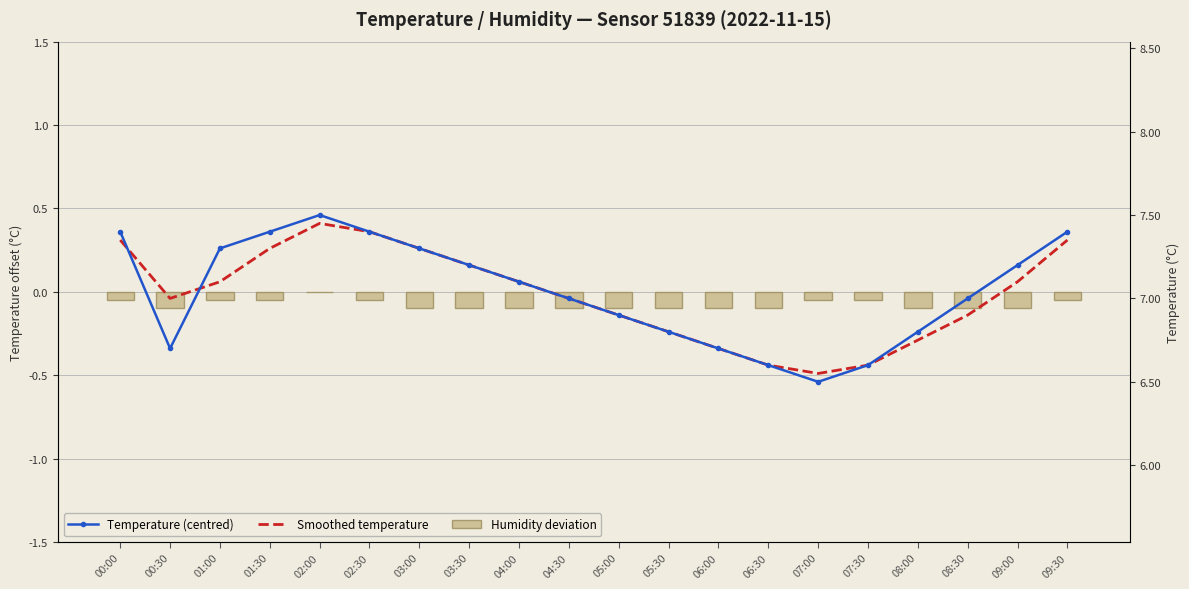

What are all the series names shown in the legend?

Temperature (centred), Smoothed temperature, Humidity deviation